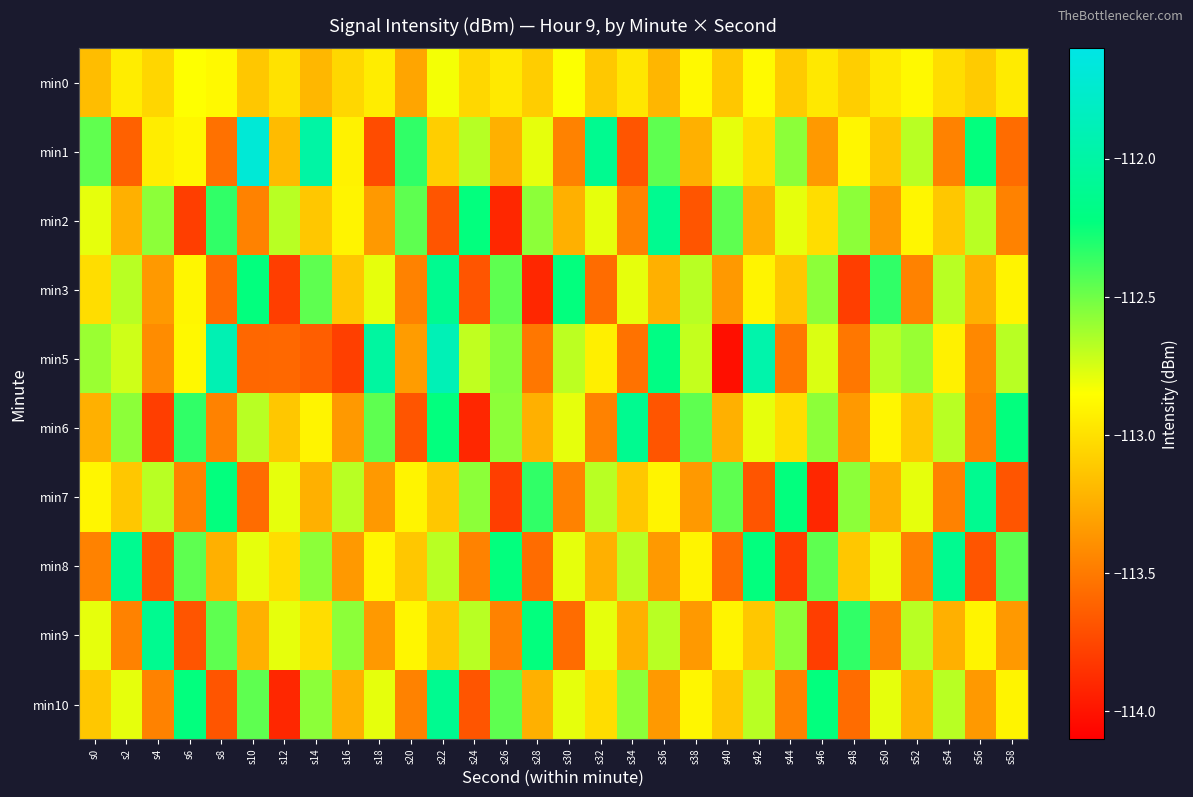

What is the spread (max minus min) of values at s12?

1.2